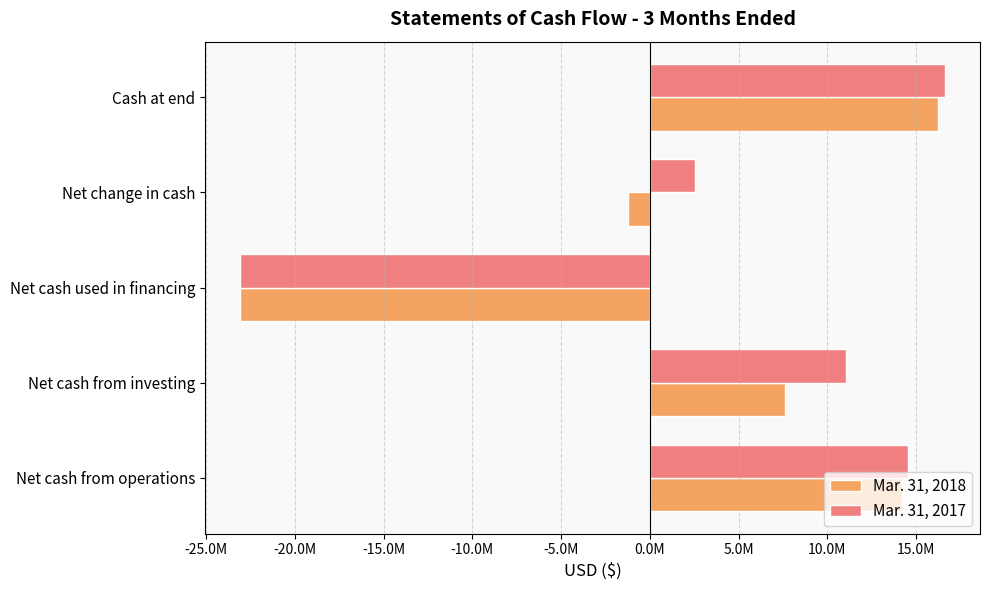

What is the sum of all Mar. 31, 2017 values?

21661111